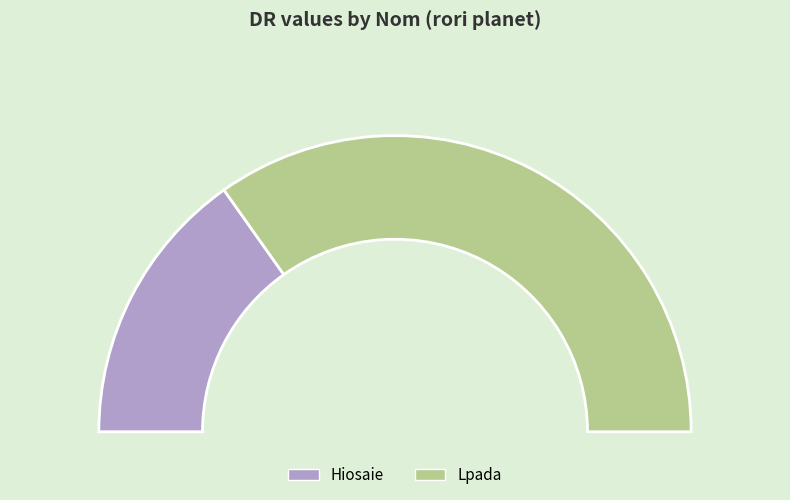

Rank the categories by value from lowest to highest.

Hiosaie, Lpada